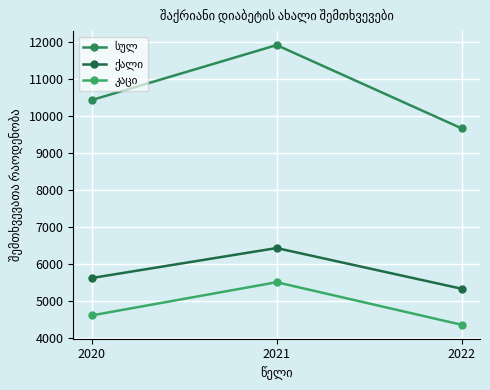

How many series are shown in this chart?

3